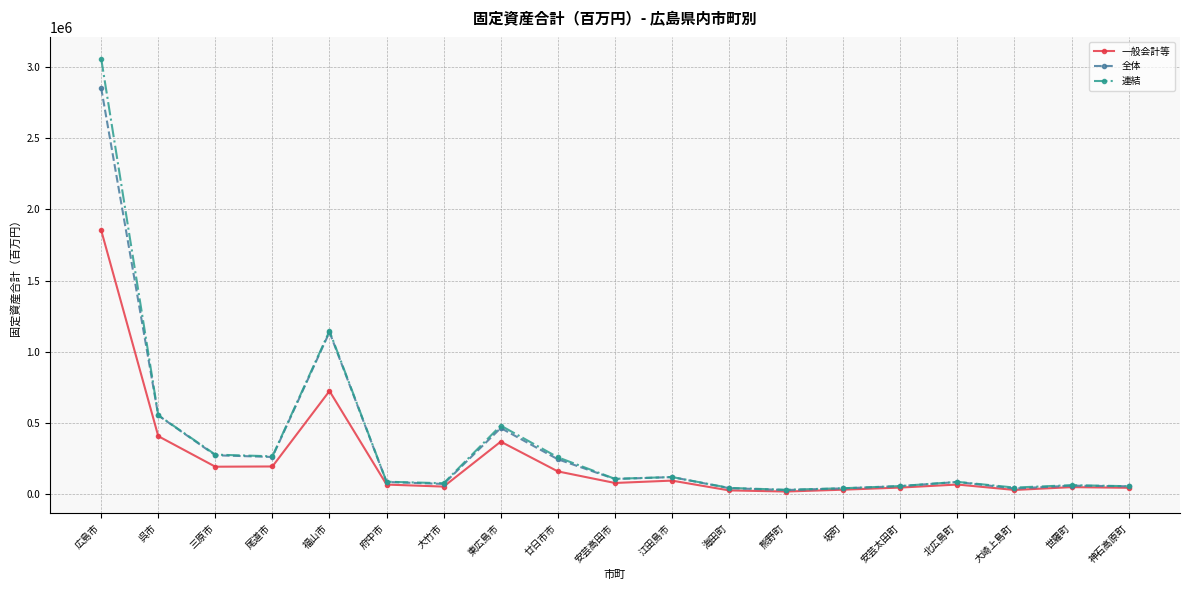

What is the value of the 一般会計等 point at the 13th from the left?

19220